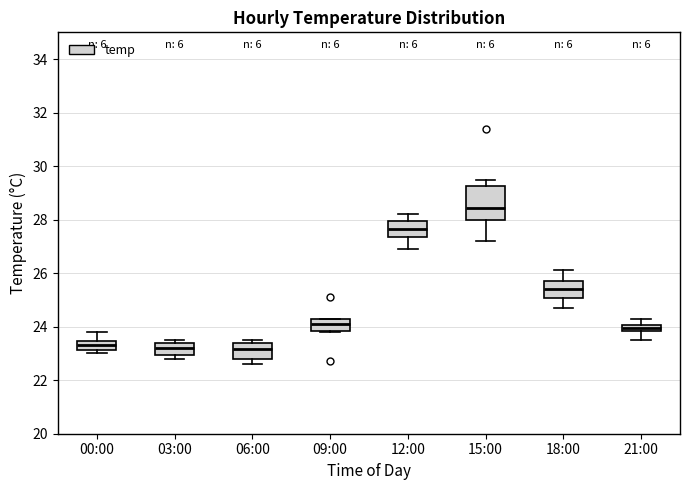

Which box is the tallest, from its lower edge to its upper edge?

15:00